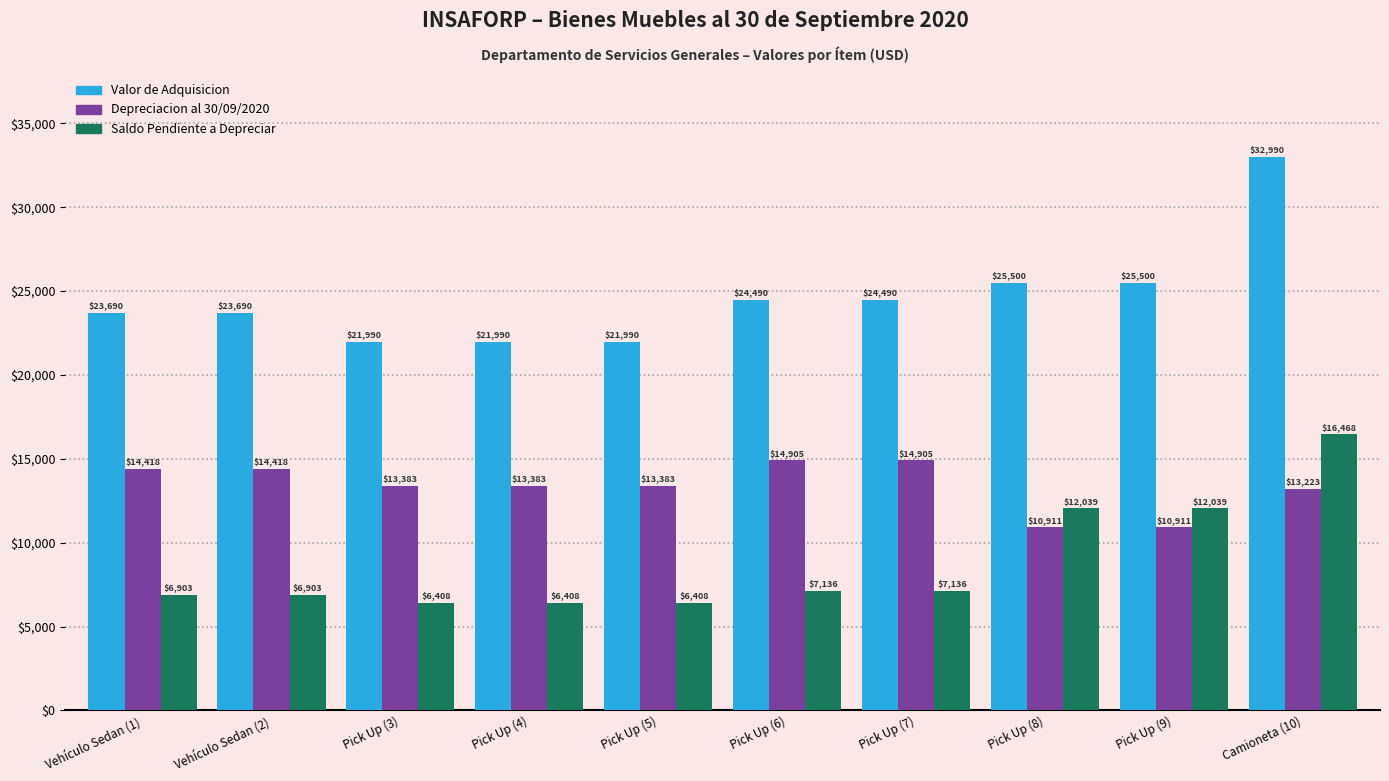

Which series changed the most between Pick Up (4) and Pick Up (8)?

Saldo Pendiente a Depreciar